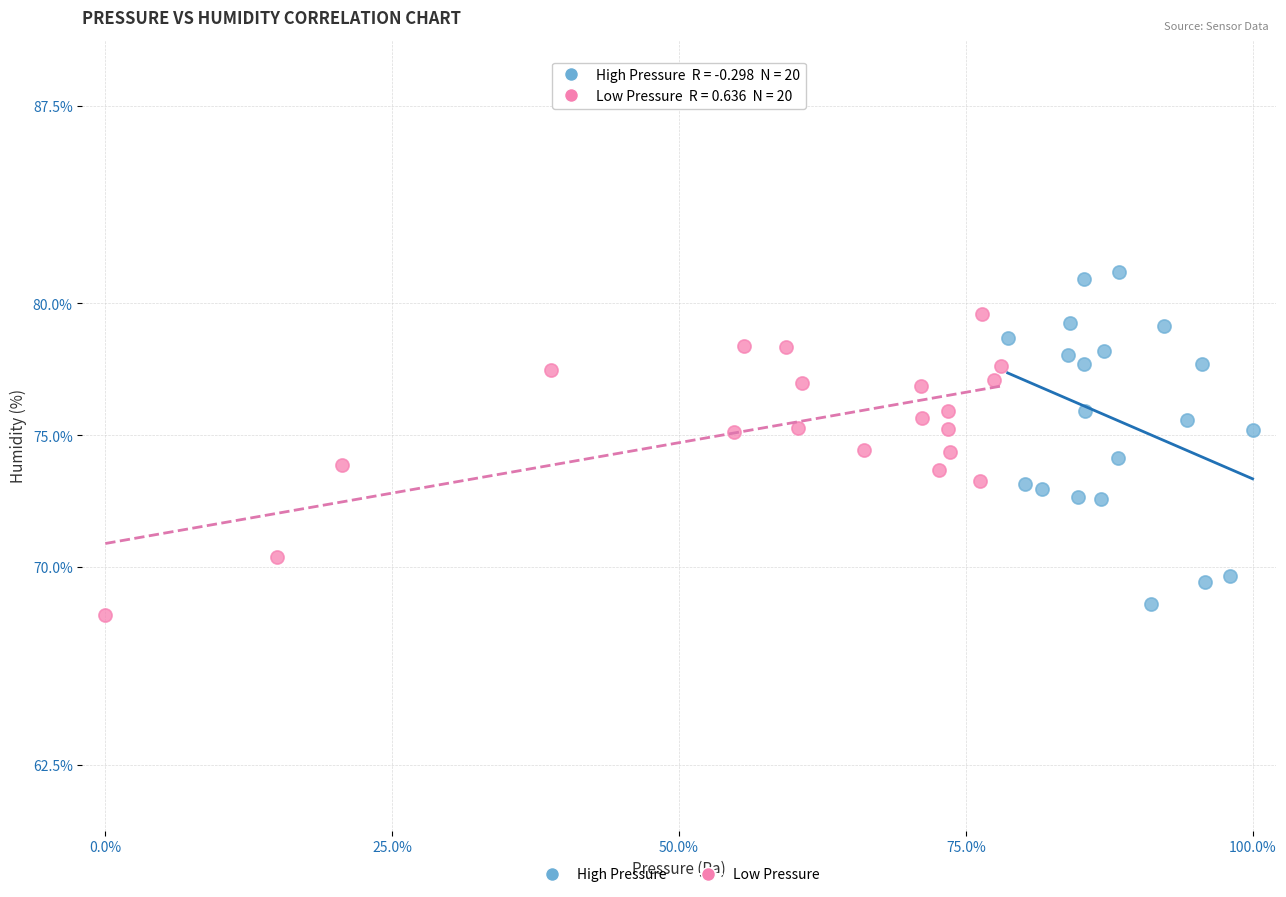

Which series has the widest spread of Y values?

High Pressure